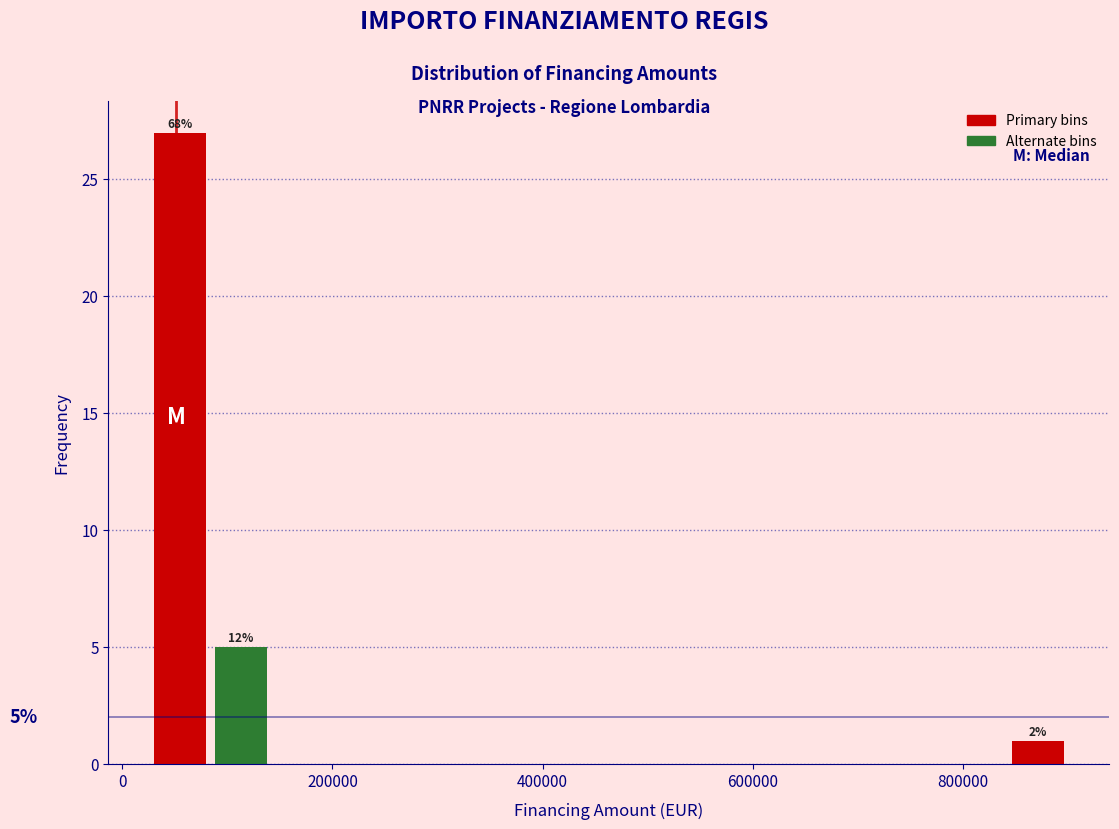

Read against the x-axis, roughly where is the centre of the tallest bar?

60000